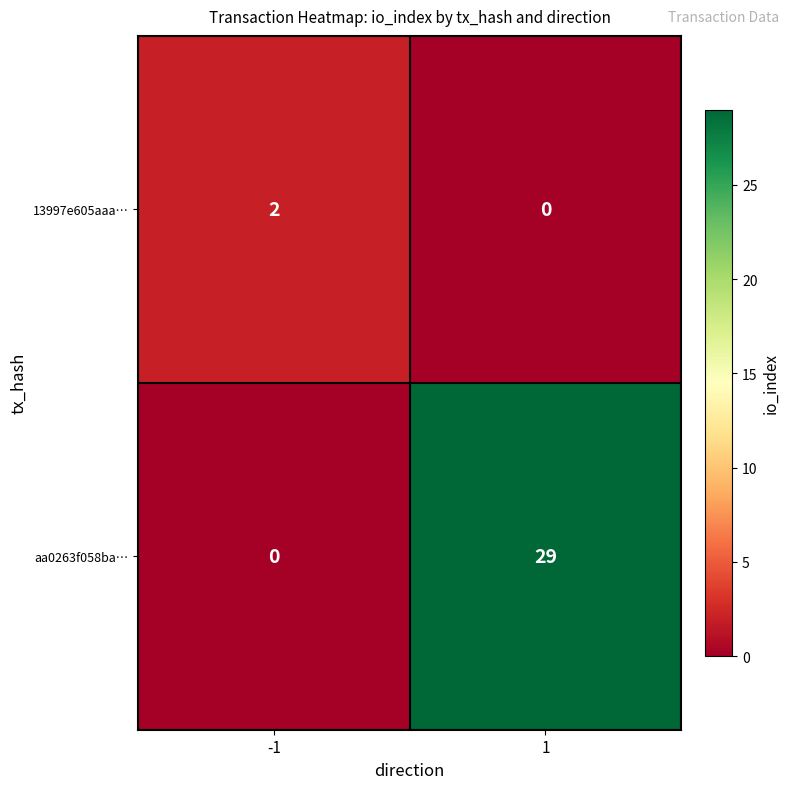

How many categories are shown in the chart?

2